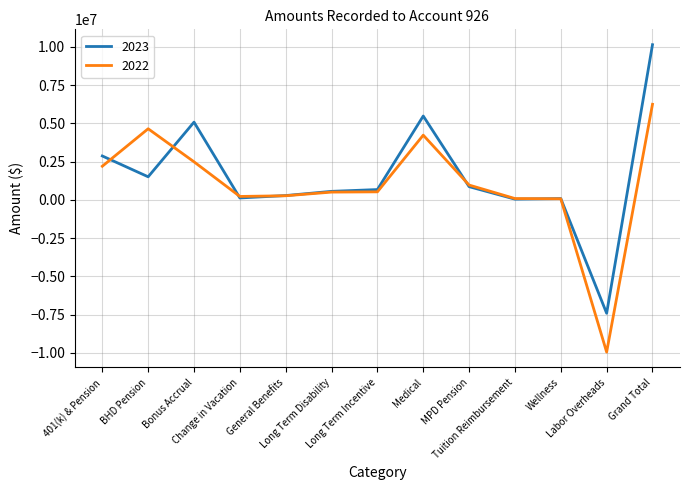

What is the difference between the highest and lowest values at MPD Pension?

105074.0